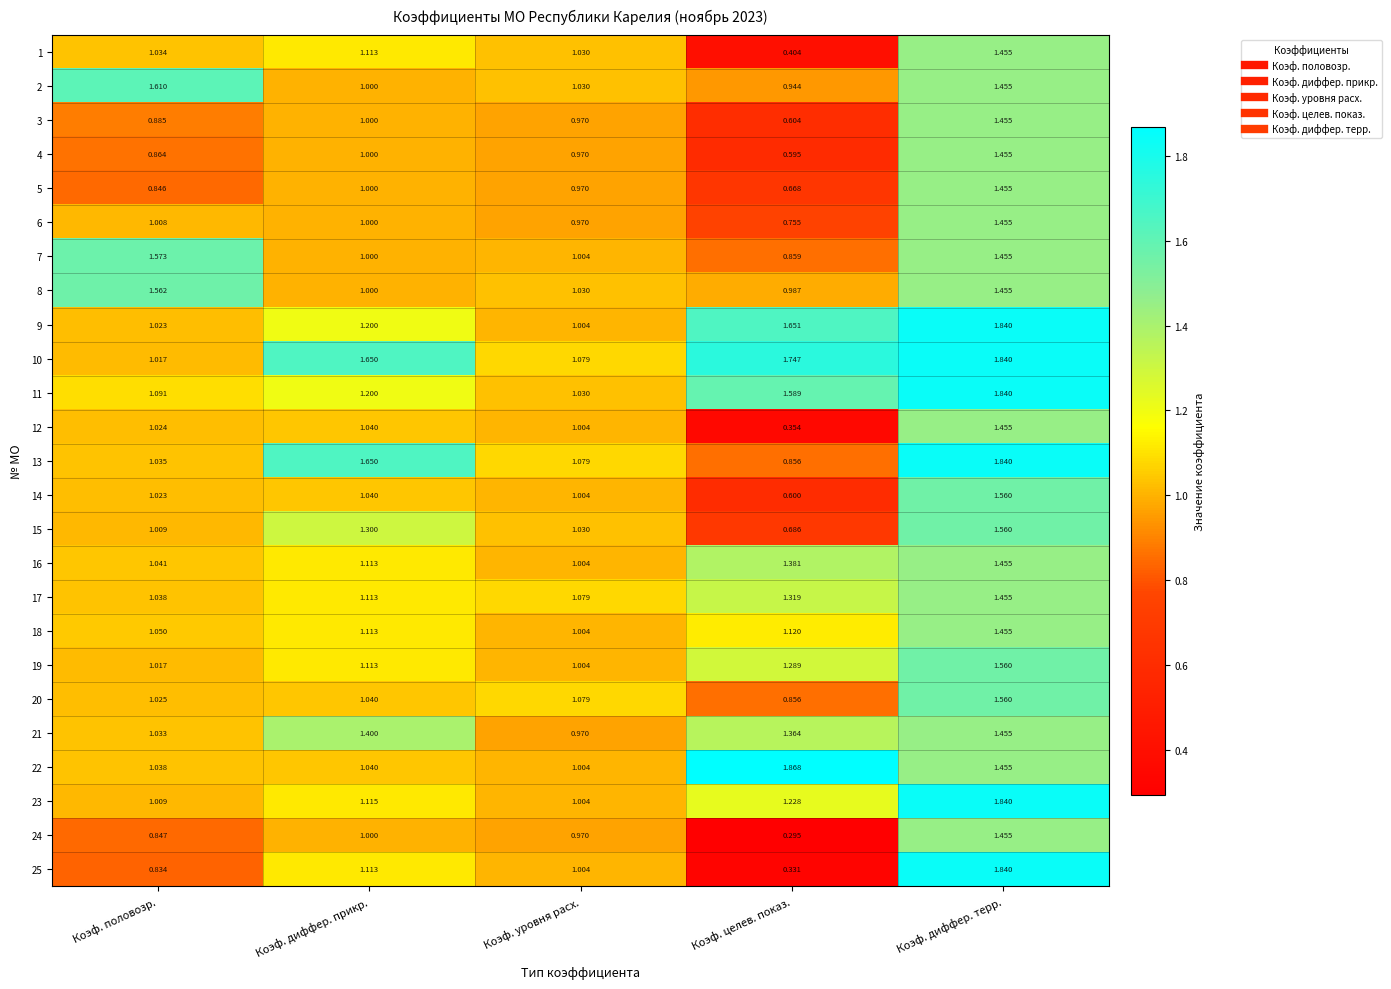

Is the value of 22 at Коэф. диффер. терр. greater than the value of 4 at Коэф. диффер. прикр.?

Yes